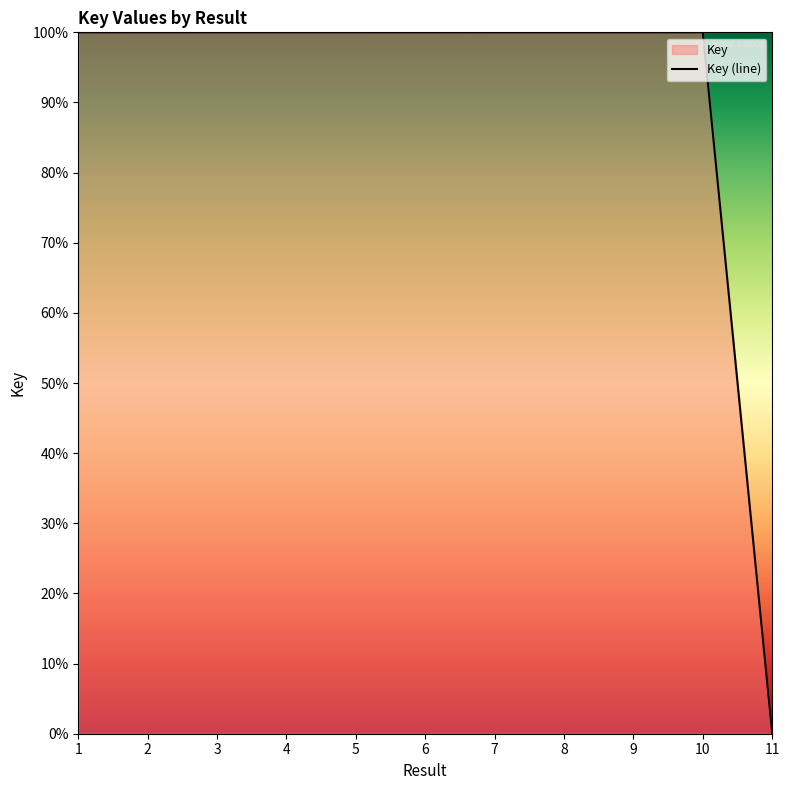

Where does the data first go above 99?

1